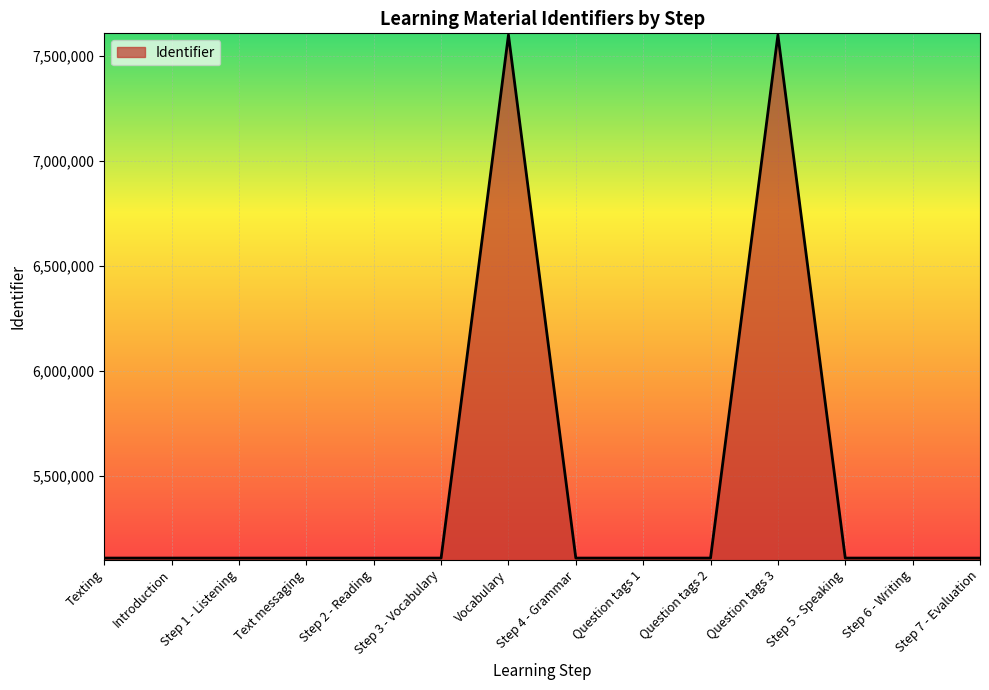

Is it true that the value at Step 4 - Grammar is 5109760?

True